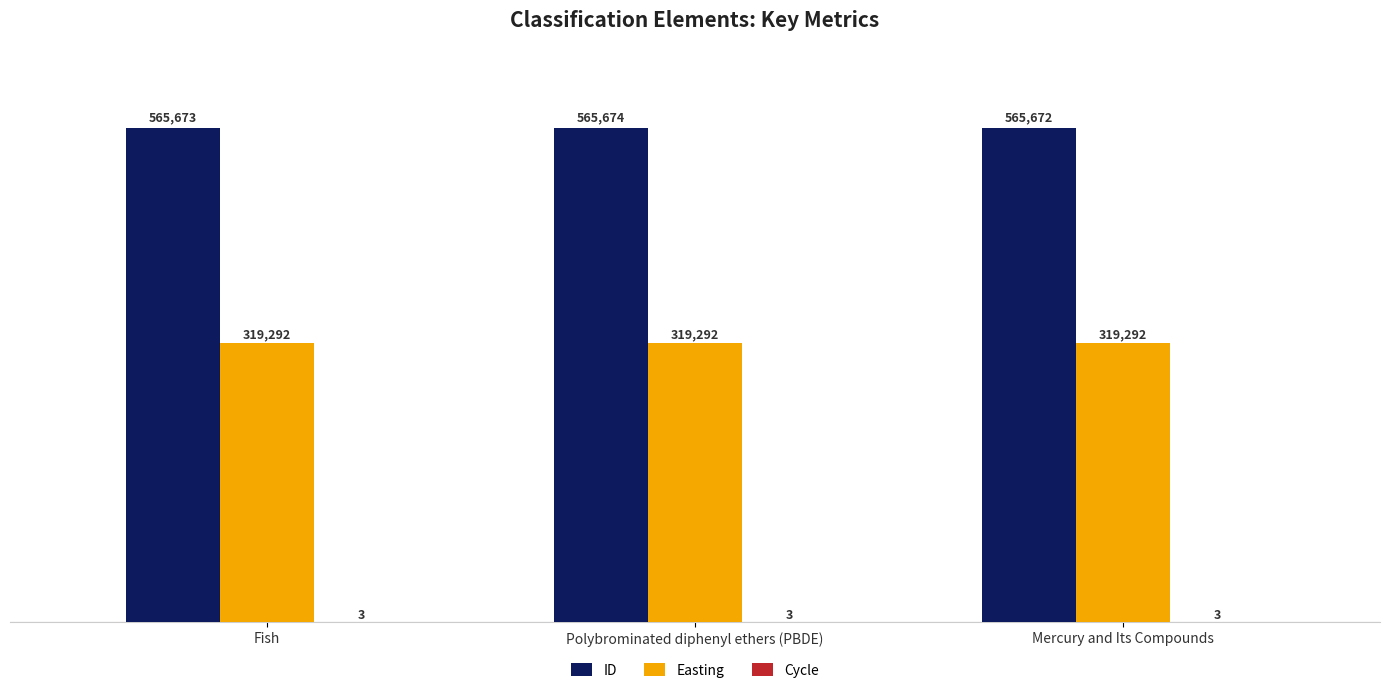

Count the number of categories in the chart.

3